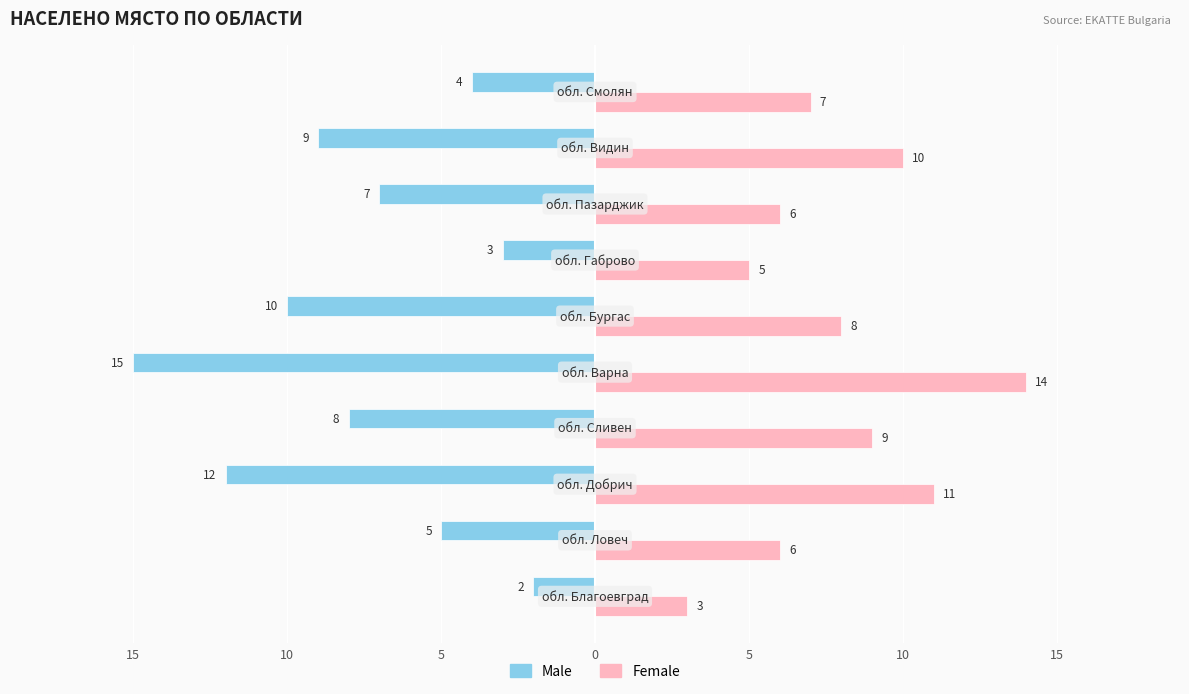

List the series in order of their overall mean, lowest first.

Male, Female